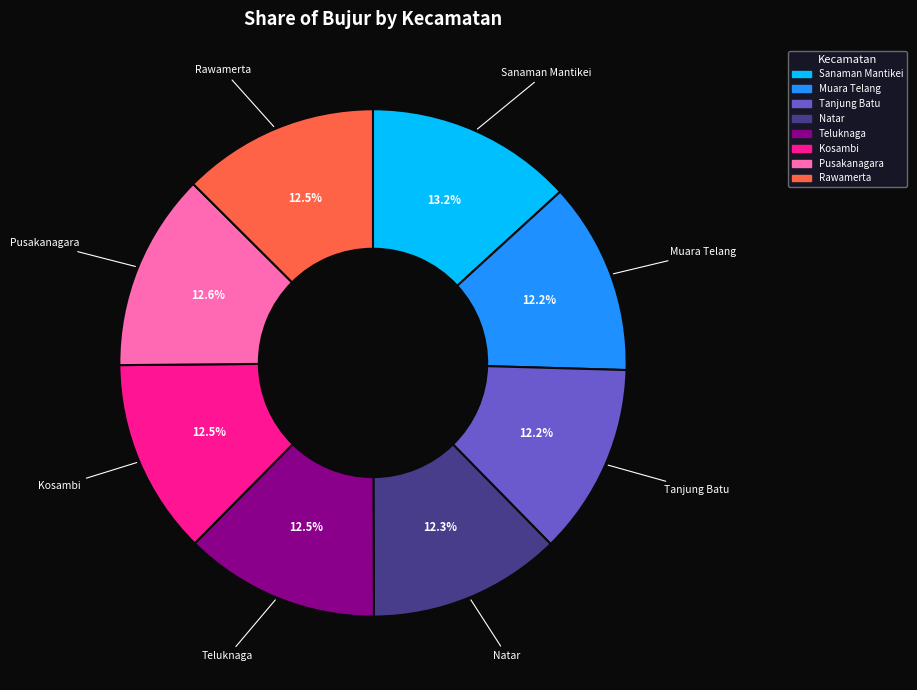

Which slice is the largest?

Sanaman Mantikei